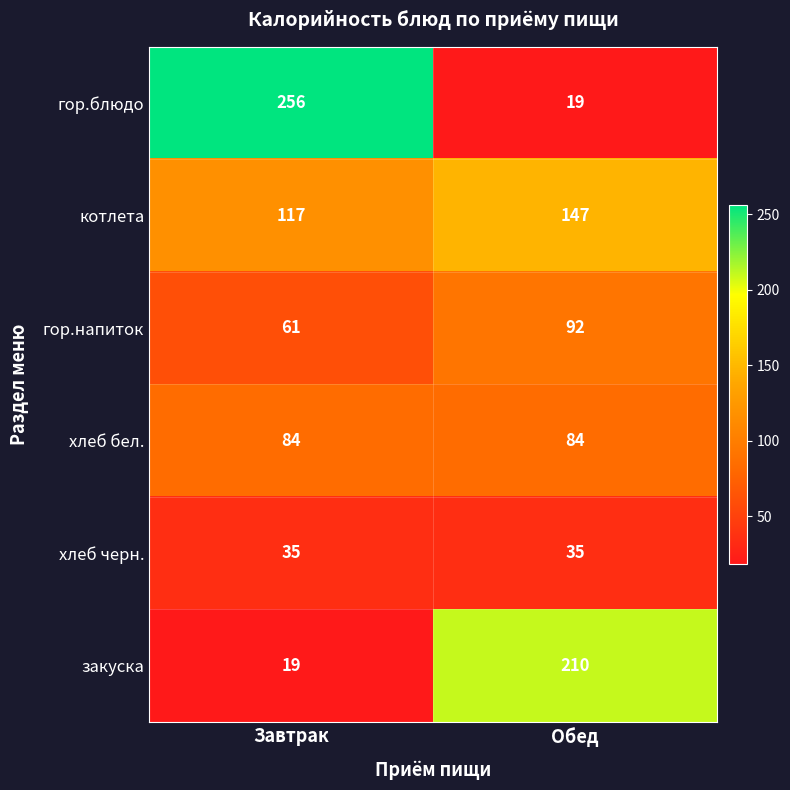

At which label is гор.напиток closest to 76?

Завтрак